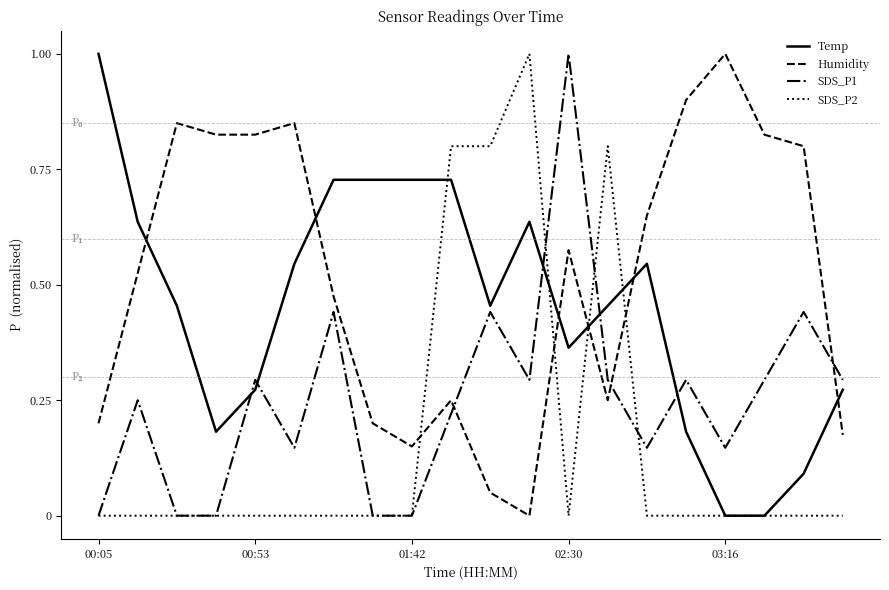

What is the maximum value shown in the chart?

1.0